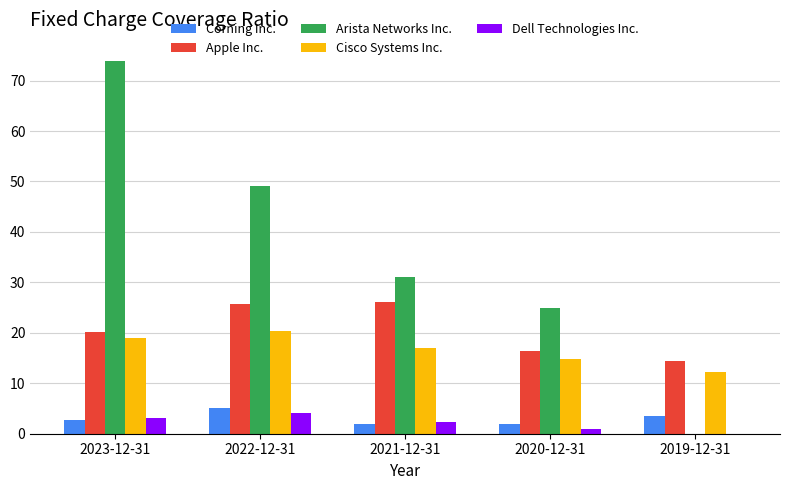

What is the sum of the Corning Inc. values at 2019-12-31 and 2021-12-31?

5.4